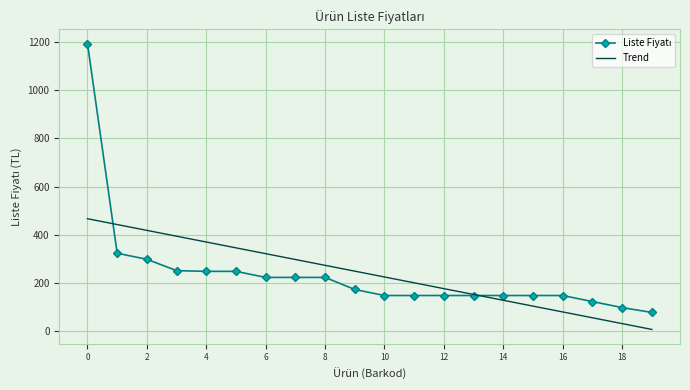

What is the greatest value displayed?

1192.0